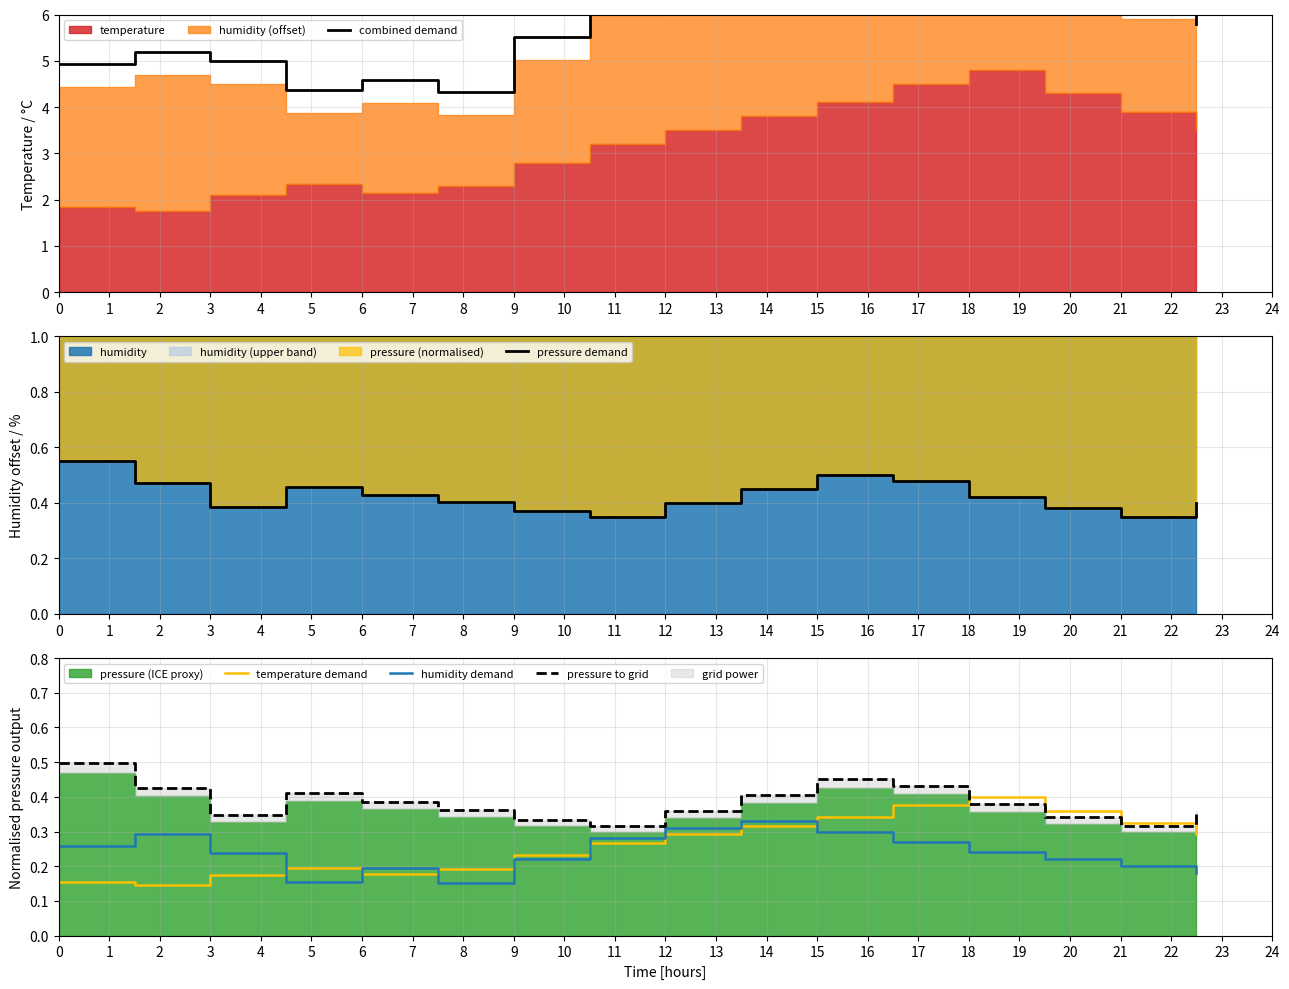

Which series has the largest range (max minus min)?

combined demand